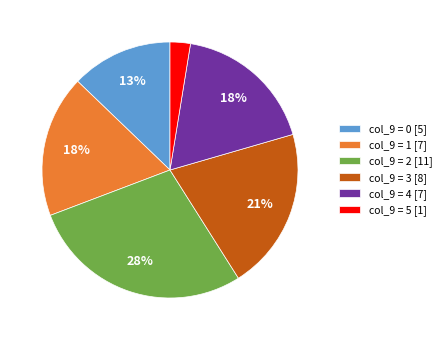

How many slices are in this pie chart?

6